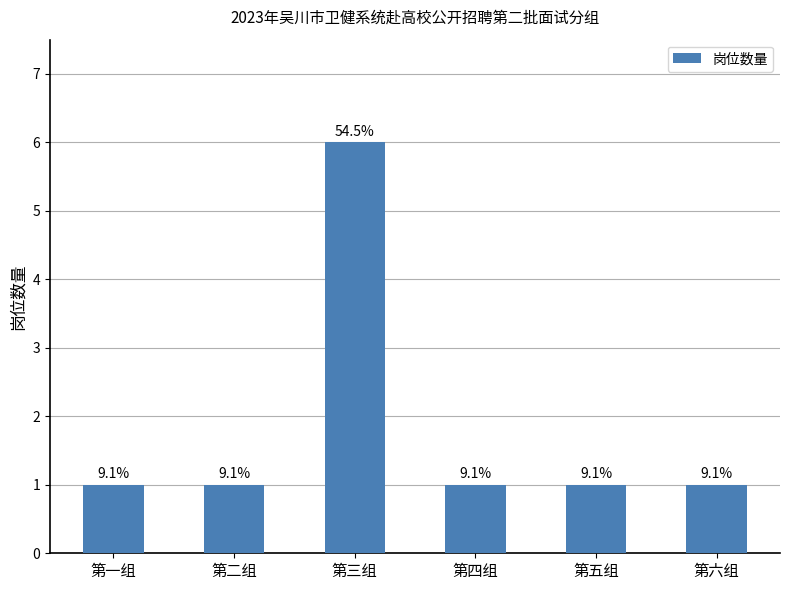

Reading left to right, extract all data points from this chart.

第一组=1	第二组=1	第三组=6	第四组=1	第五组=1	第六组=1